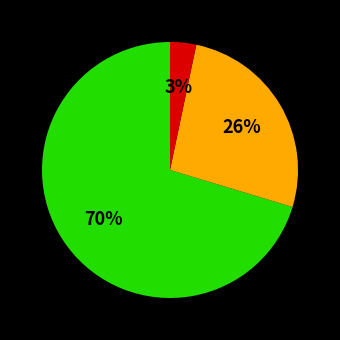

To the nearest percent, what is the average slice percentage?

33%